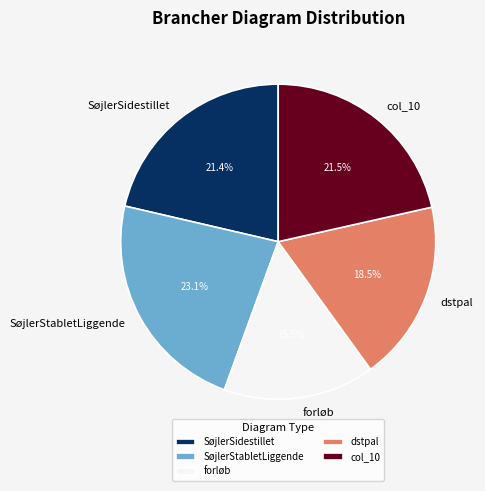

Approximately how many times larger is the value at dstpal compared to forløb?

1.2